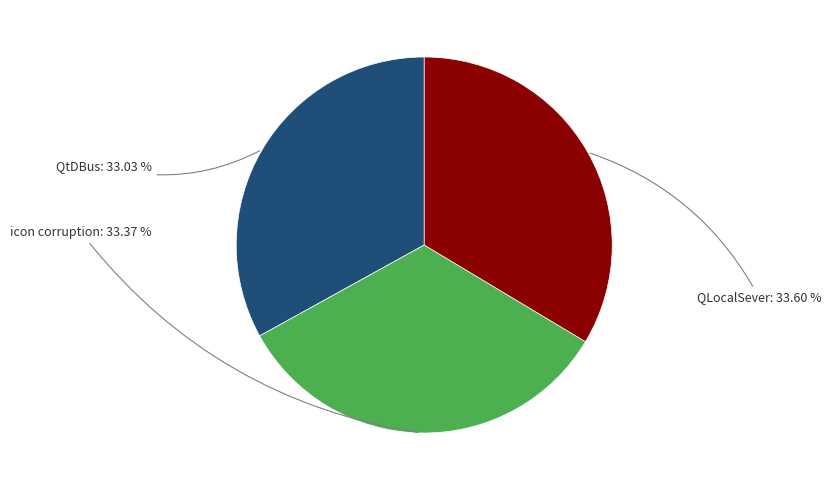

True or false: QLocalSever accounts for 34% of the total.

True